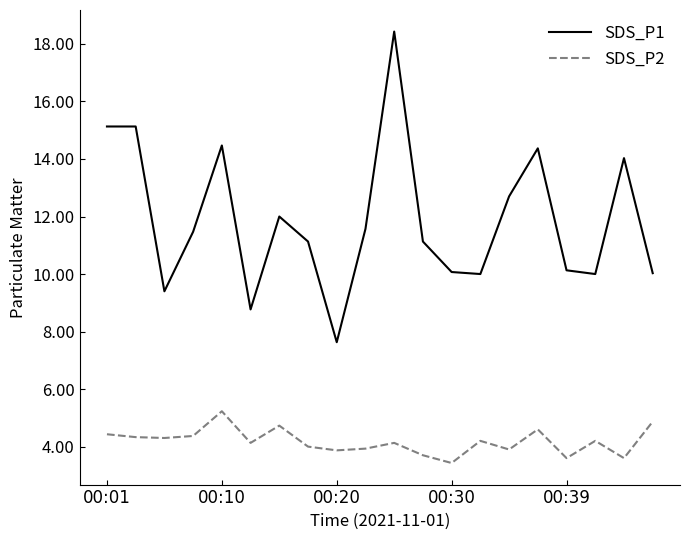

How many distinct data groups are displayed?

2